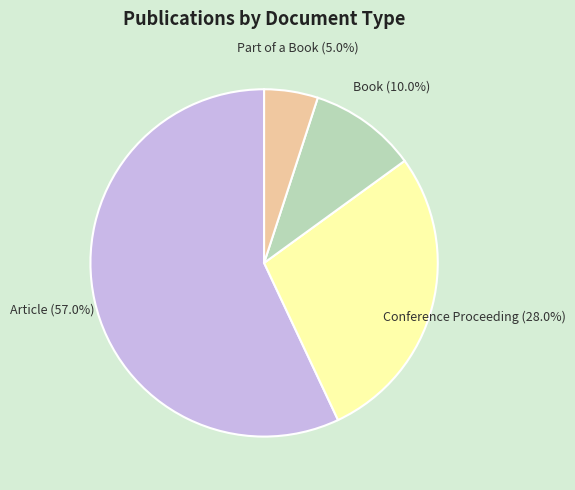

Is there any slice that represents more than half of the pie?

Yes